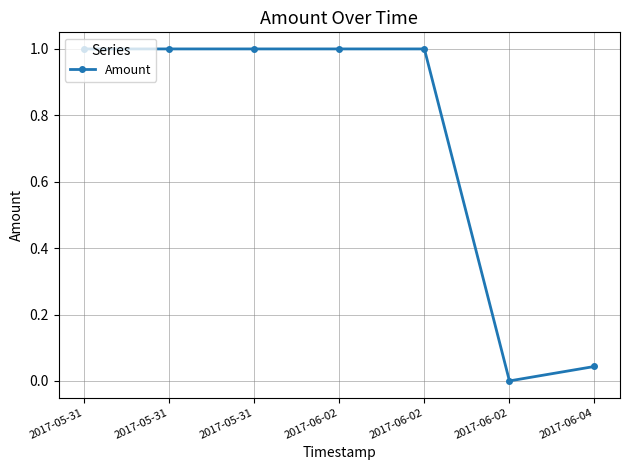

Approximately how many times larger is the value at 2017-06-02 compared to 2017-05-31?

1.0